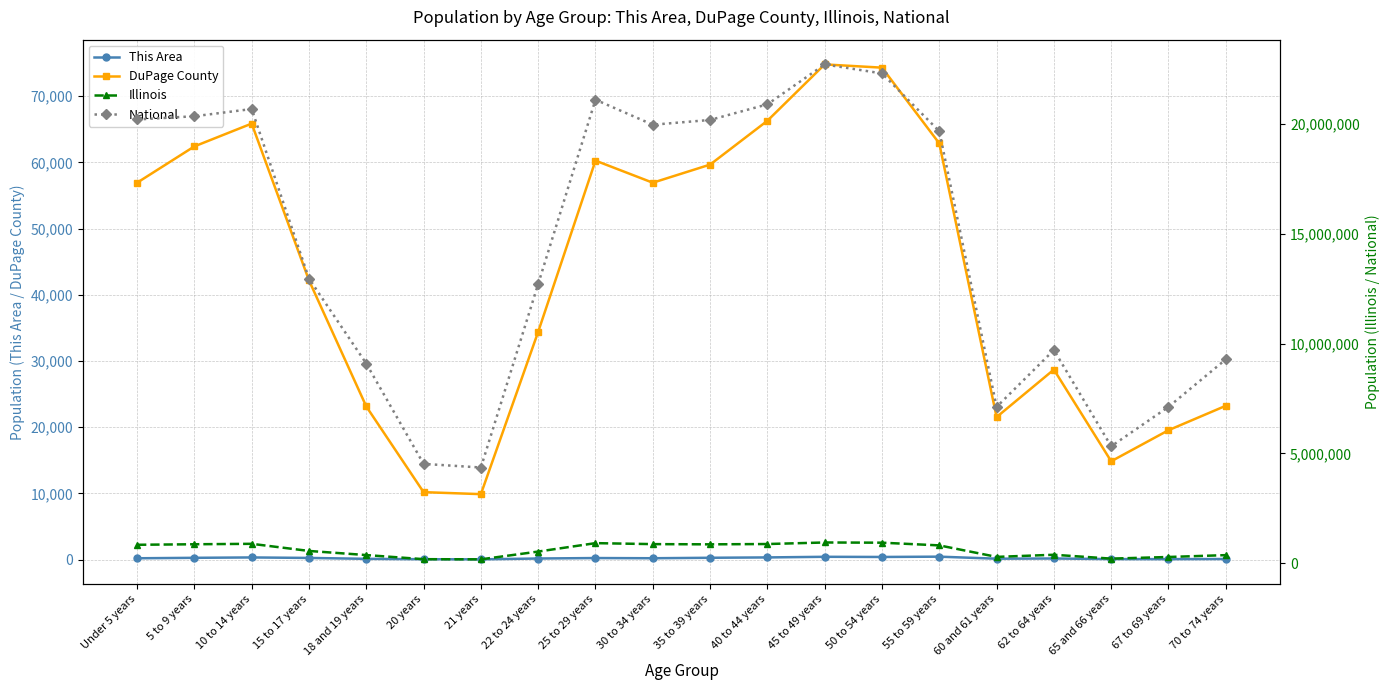

The value of Illinois at 45 to 49 years is 940094. True or false?

True